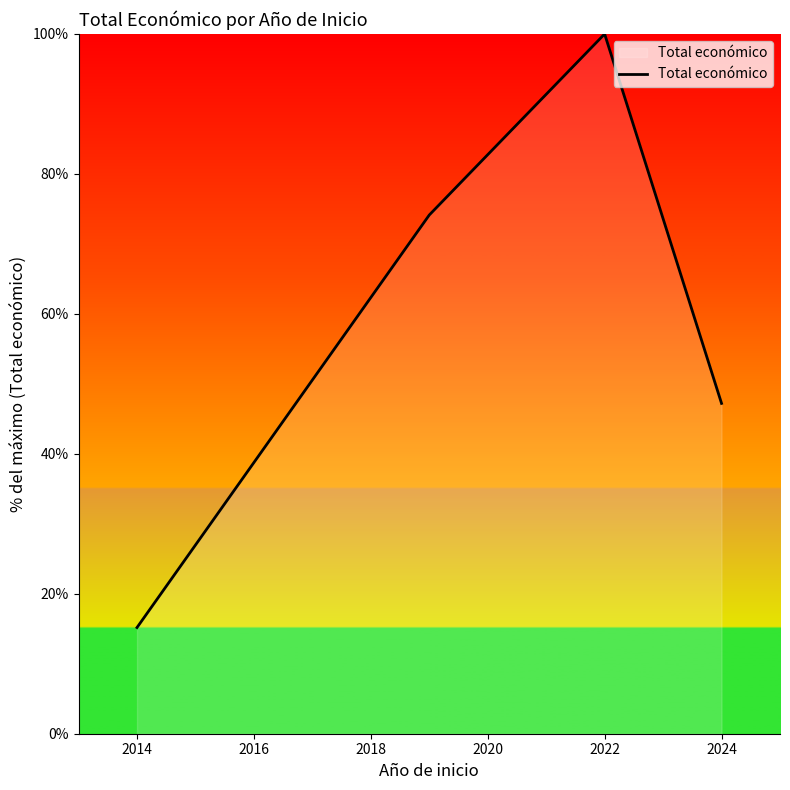

How many distinct data groups are displayed?

1